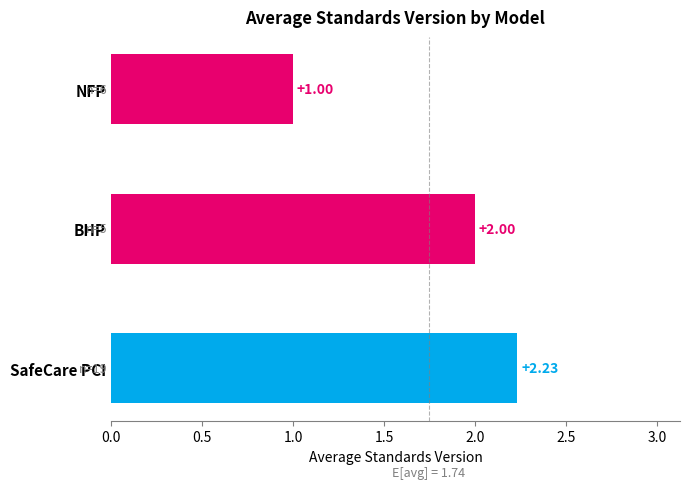

List the labels in order of value, smallest first.

NFP, BHP, SafeCare PCI